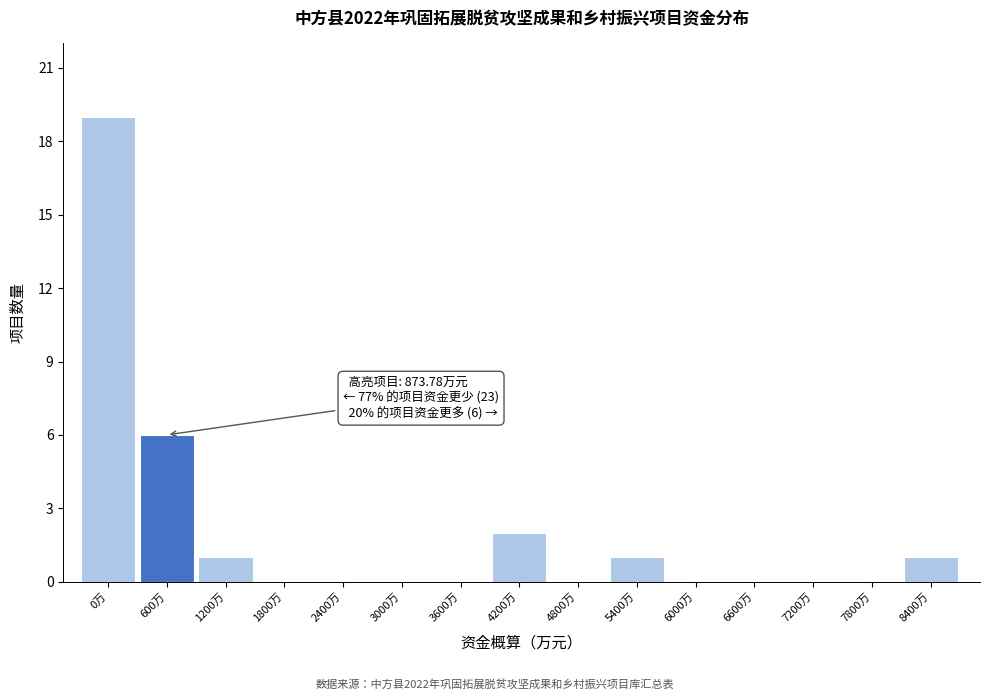

Reading left to right, what are all the values shown in this chart?

0万=19	600万=6	1200万=1	1800万=0	2400万=0	3000万=0	3600万=0	4200万=2	4800万=0	5400万=1	6000万=0	6600万=0	7200万=0	7800万=0	8400万=1